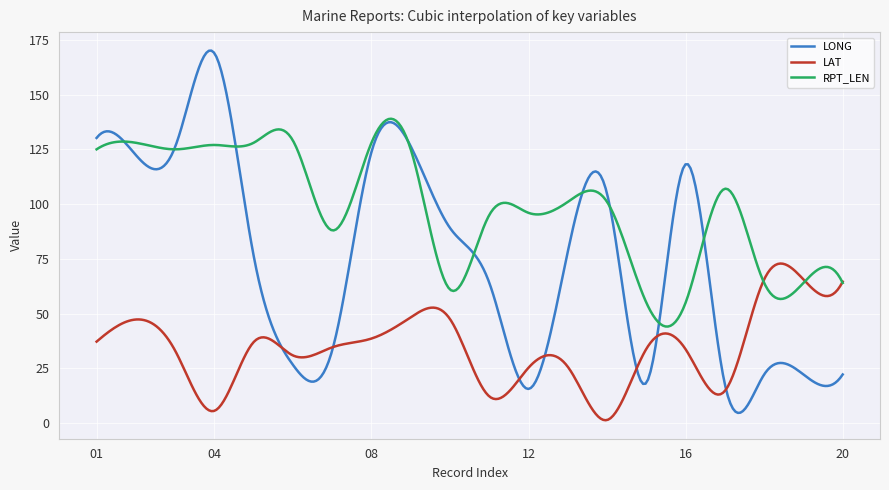

Rank the series by their average value, from highest to lowest.

RPT_LEN, LONG, LAT